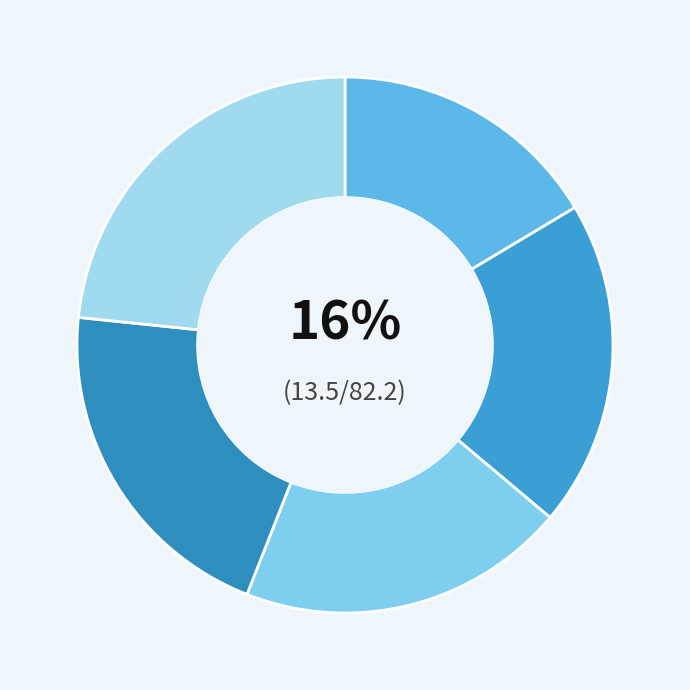

Is there a majority slice in this chart?

No